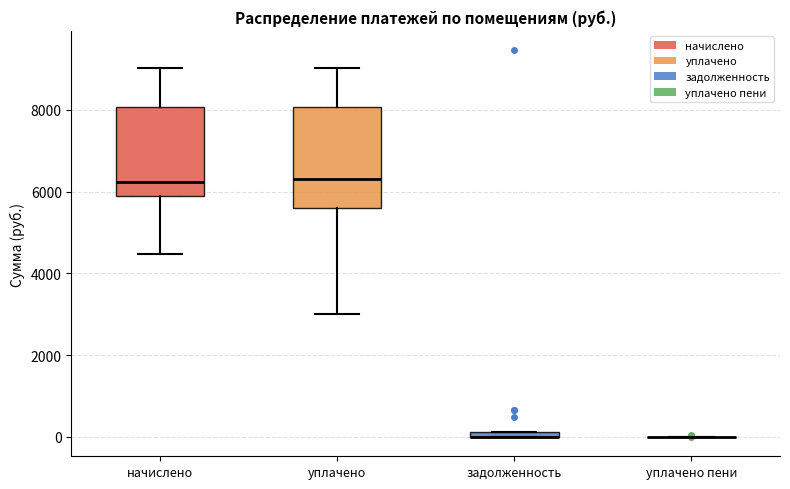

Which box is the tallest, from its lower edge to its upper edge?

уплачено